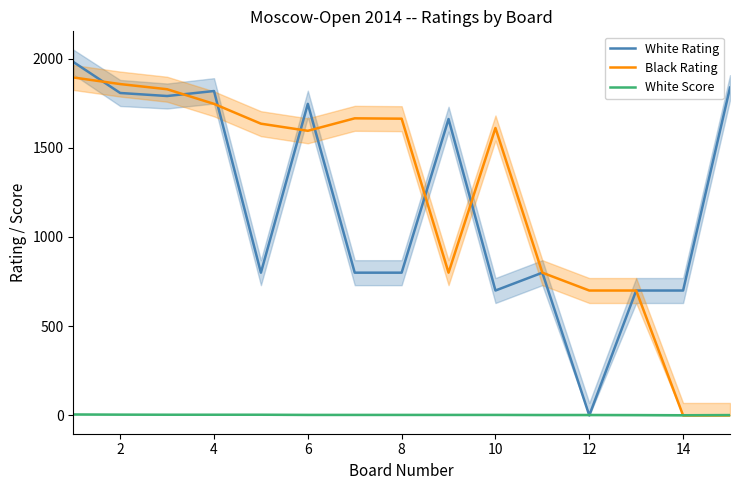

What is the maximum value for White Rating?

1981.0